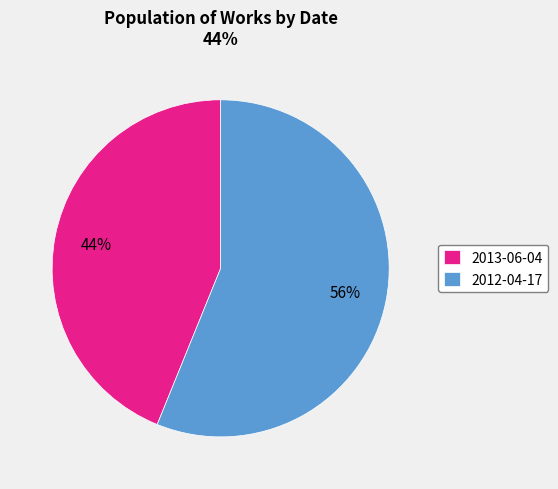

Rank the categories by value from lowest to highest.

2013-06-04, 2012-04-17